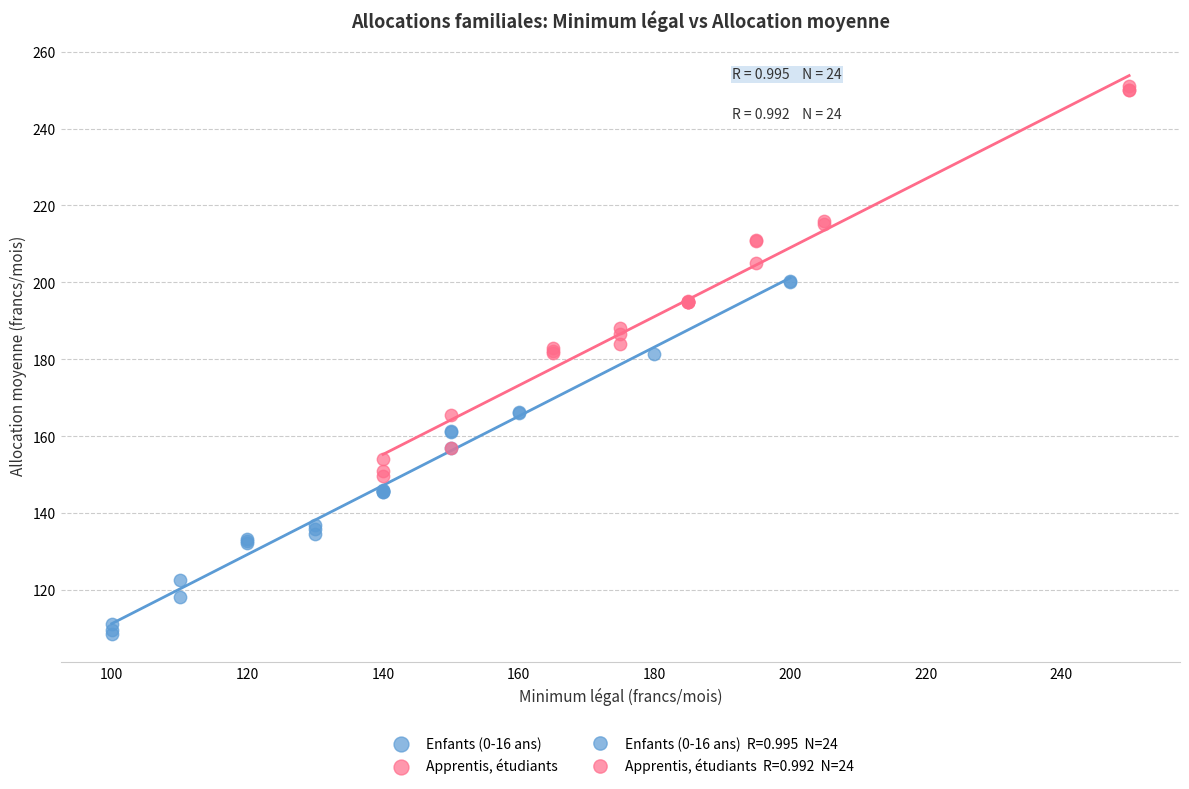

Which series contains the highest Y value?

Apprentis, étudiants